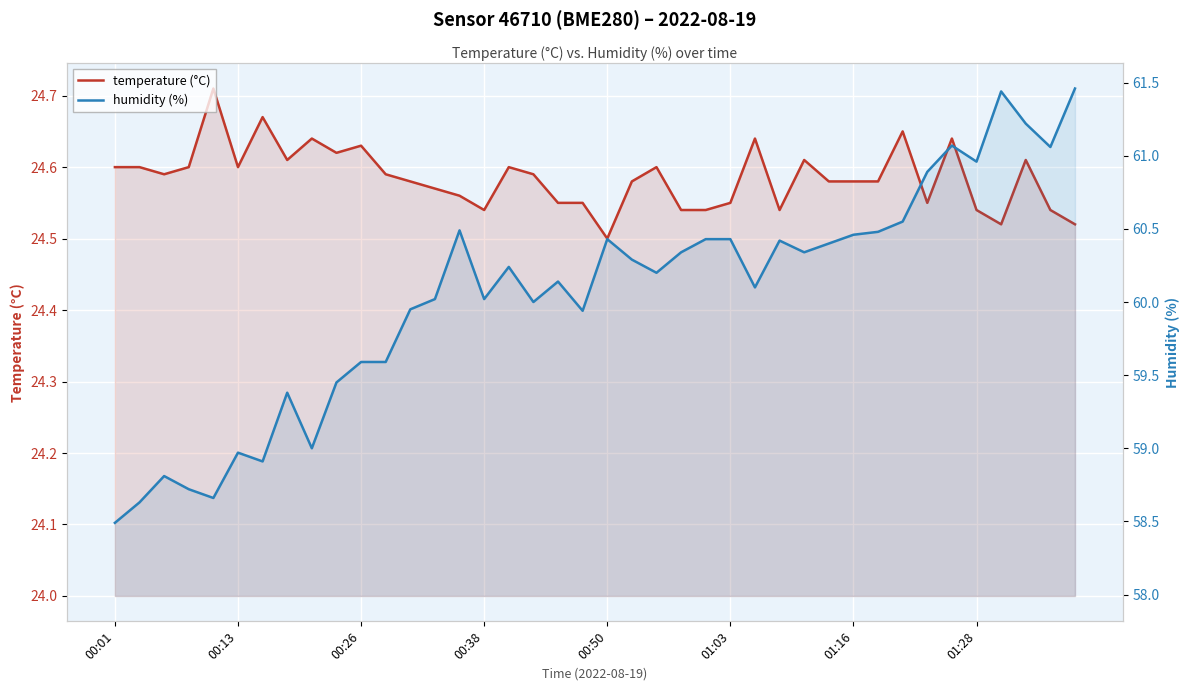

What are all the series names shown in the legend?

temperature (°C), humidity (%)